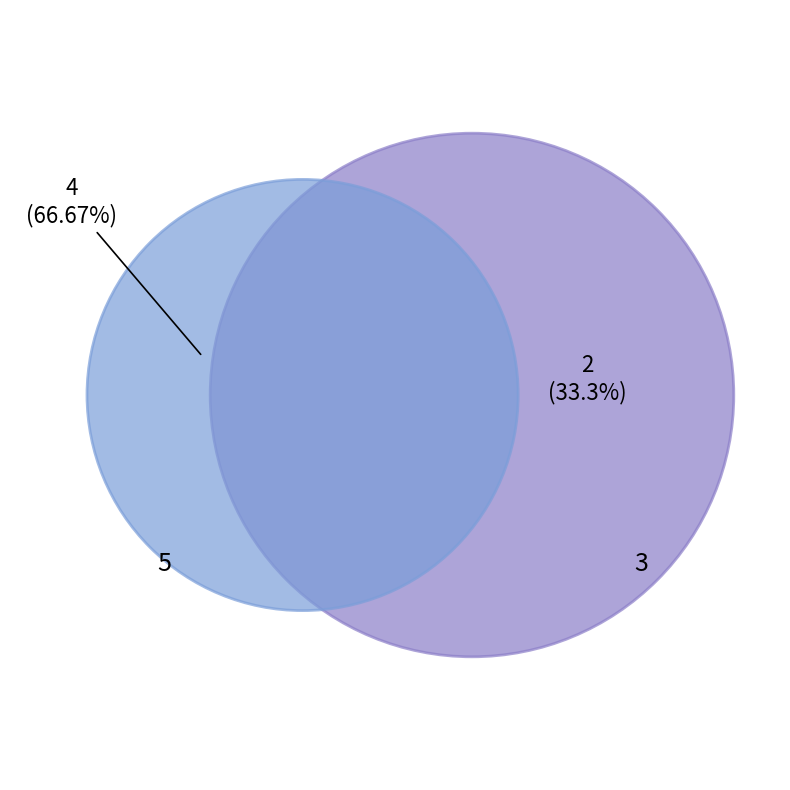

To the nearest percent, what is the average slice percentage?

50%